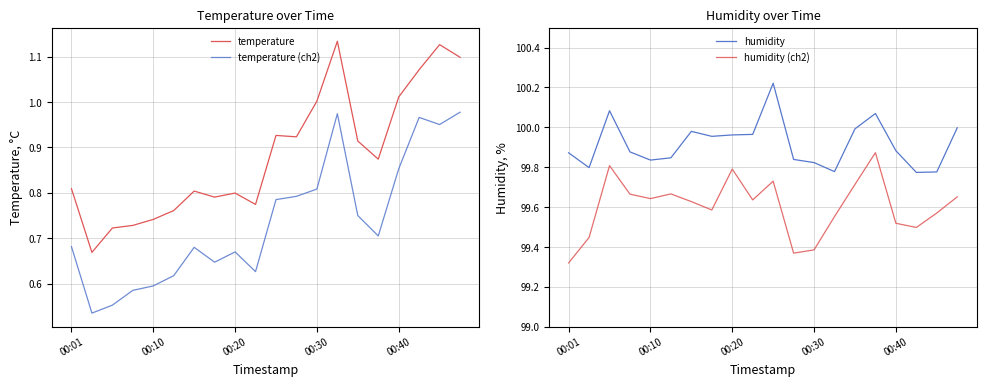

At how many categories does at least one series exceed 59?

20